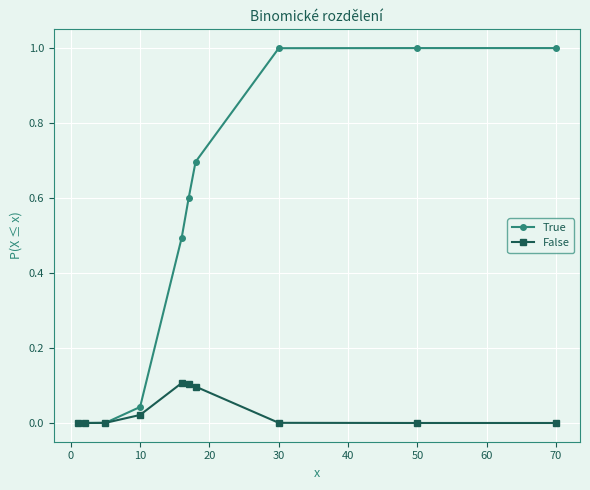

Which series has the largest total across all categories?

True